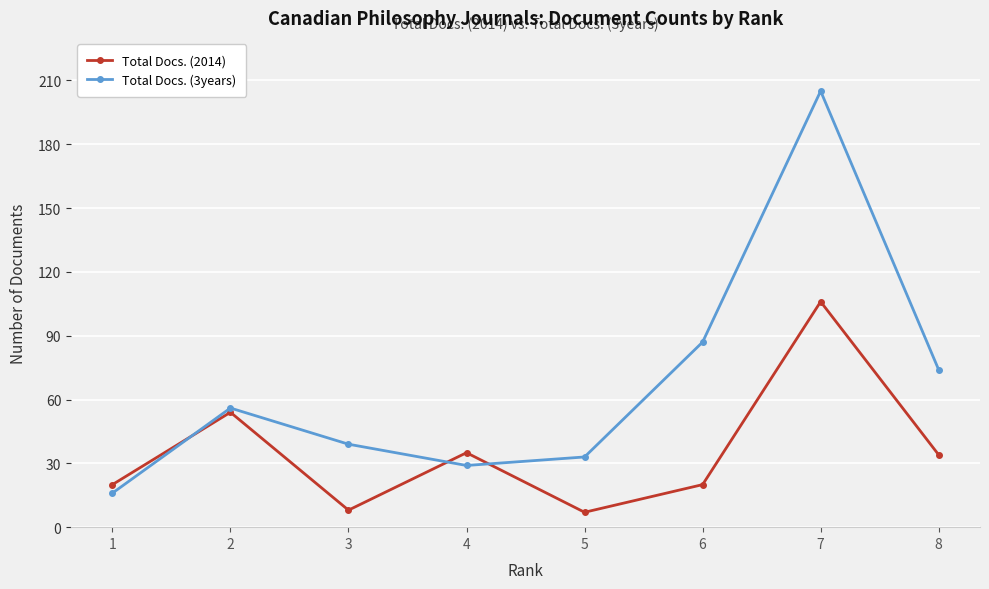

Where is the first local minimum for Total Docs. (3years)?

4